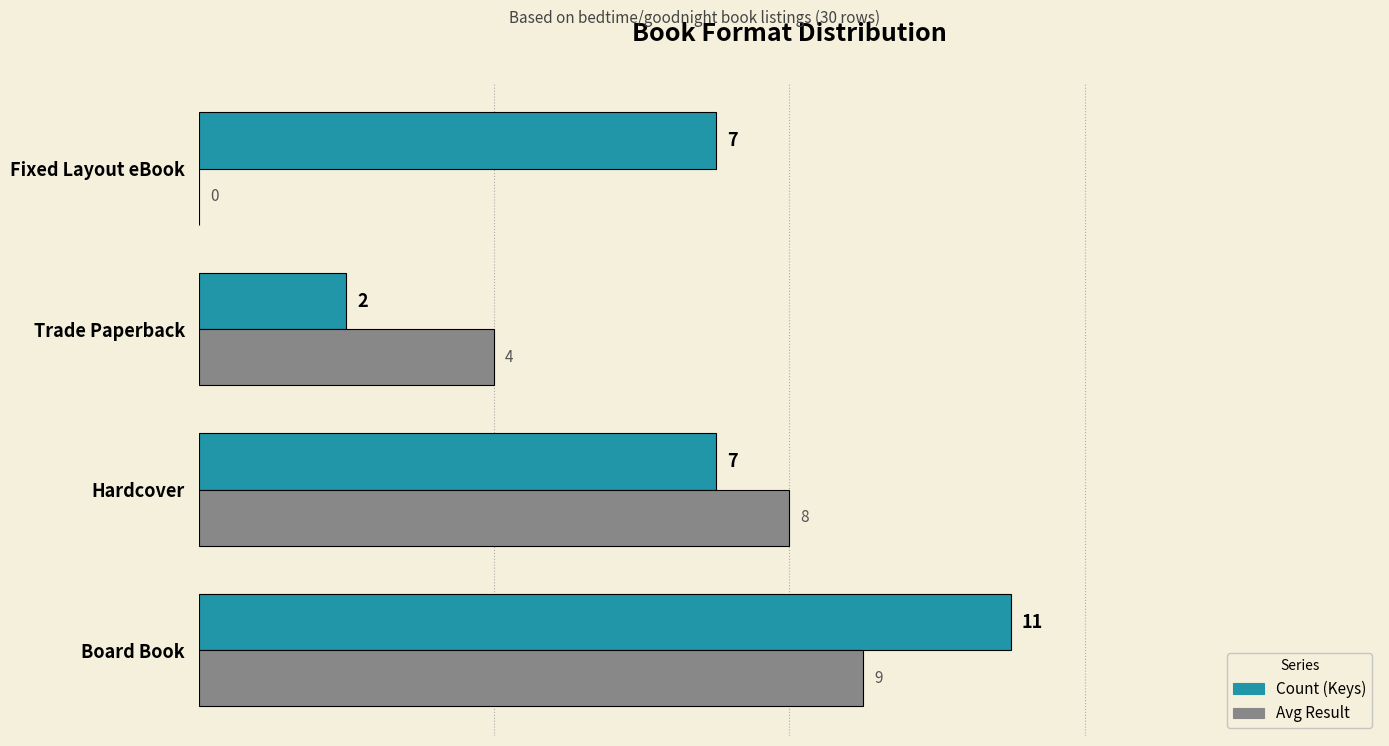

Which series changed the most between Board Book and Fixed Layout eBook?

Avg Result